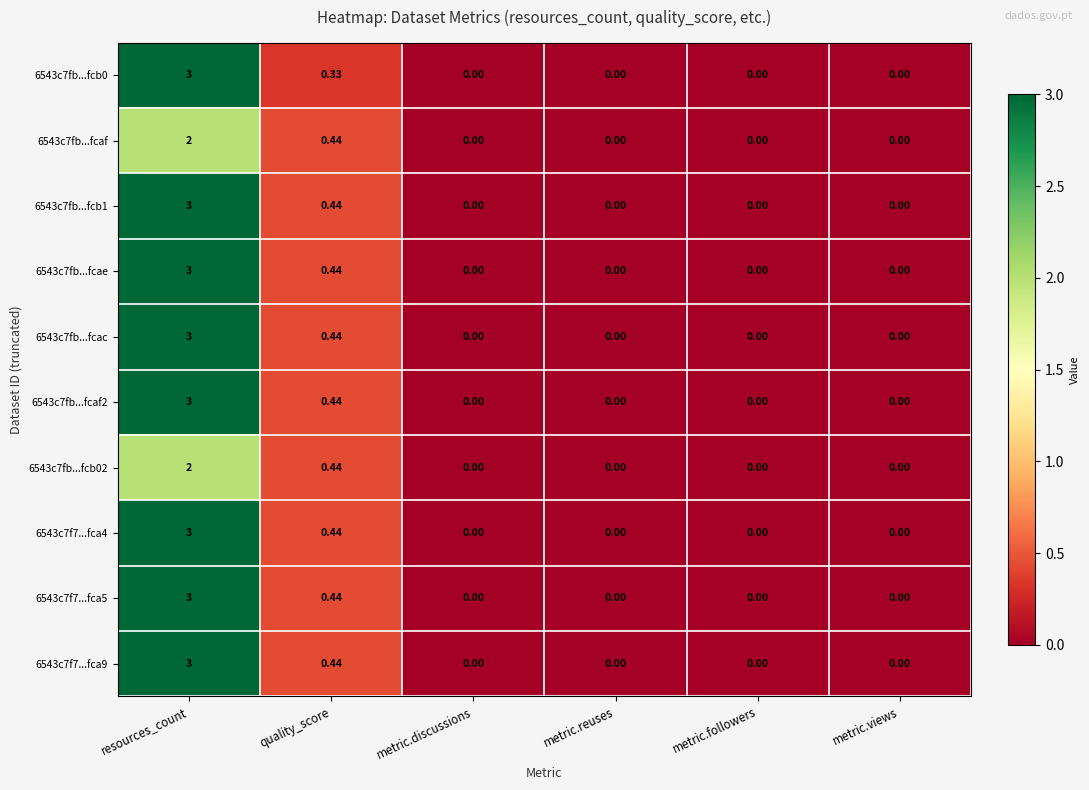

Where is 6543c7fb...fcaf2 nearest to the value 1?

quality_score